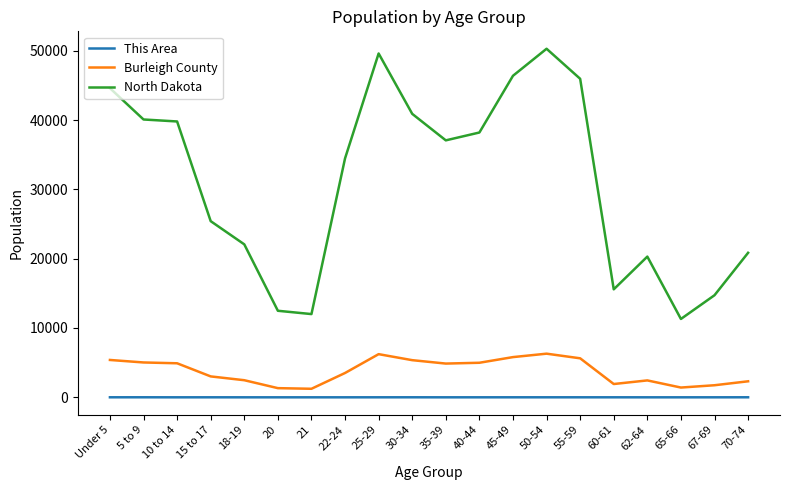

At which label is North Dakota closest to 30789?

22-24